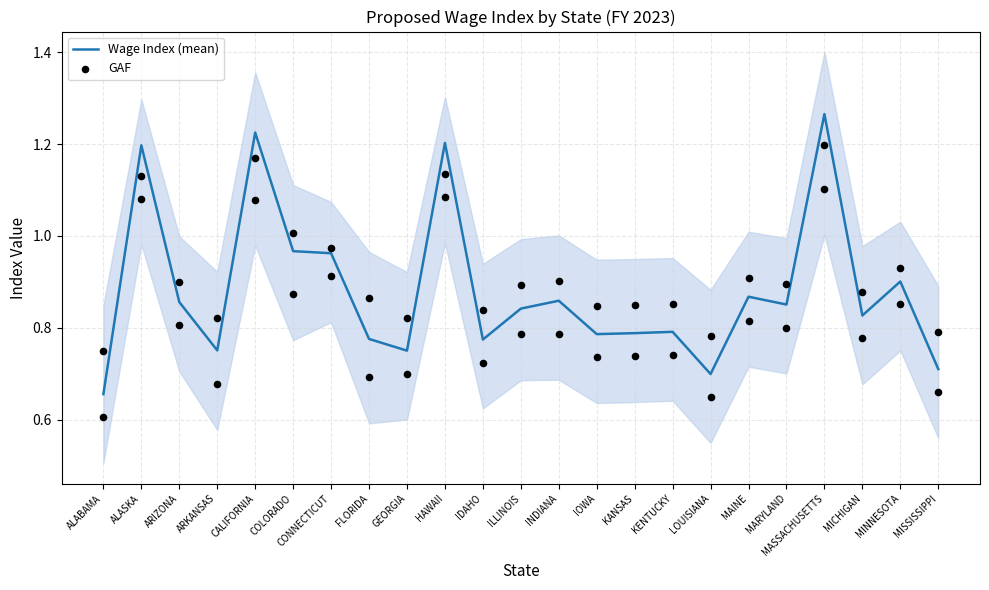

At how many categories does at least one series exceed 1?

5